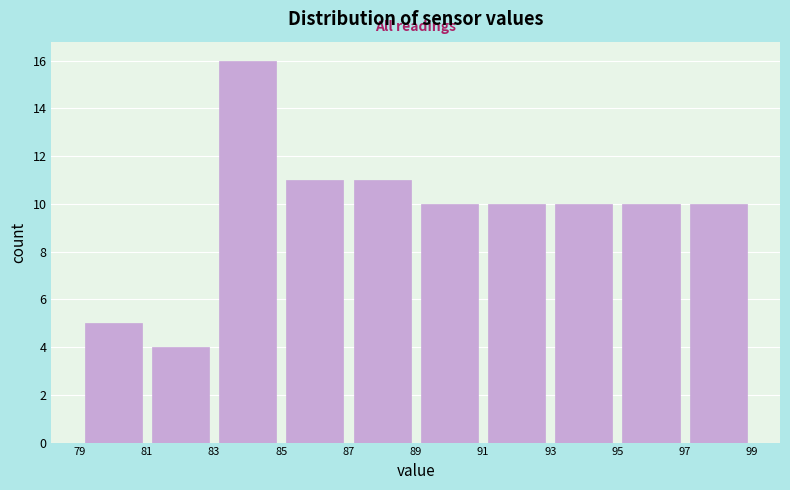

How tall is the bar that spans 95 to 97 on the x-axis? The values are not printed on the chart, so give them approximately, as read against the axis.

10